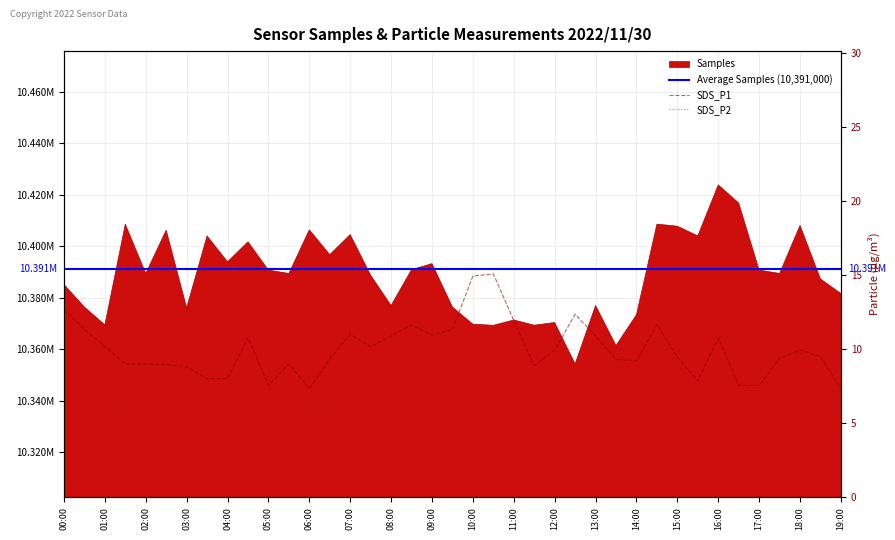

How many lines are shown in the chart?

2